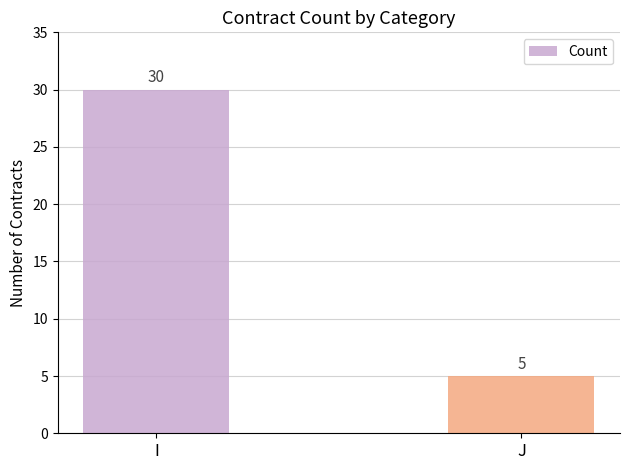

What is the sum of the values at J and I?

35